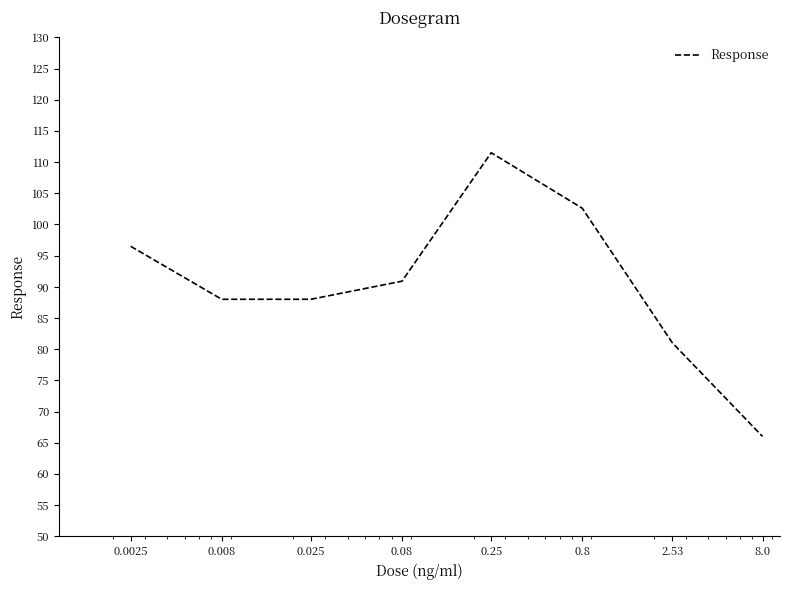

What is the maximum value shown in the chart?

111.5